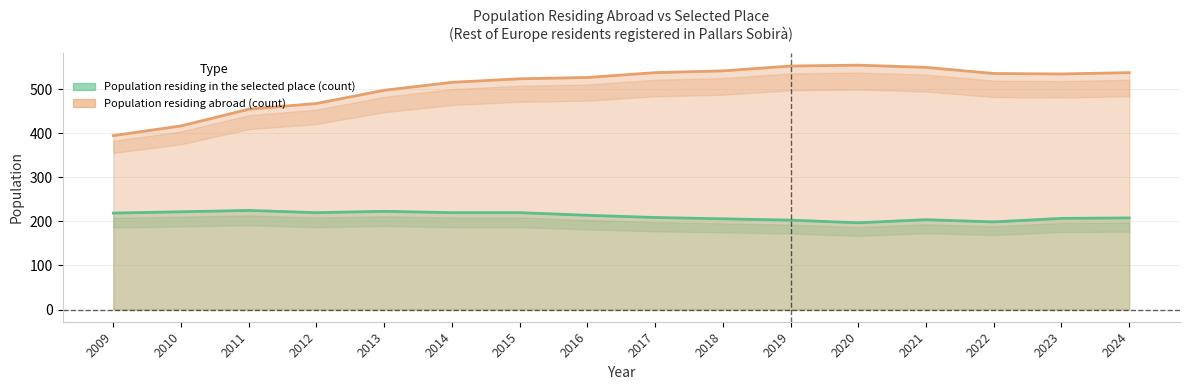

The value of Population residing in the selected place (count) at 2009 is 97. True or false?

False